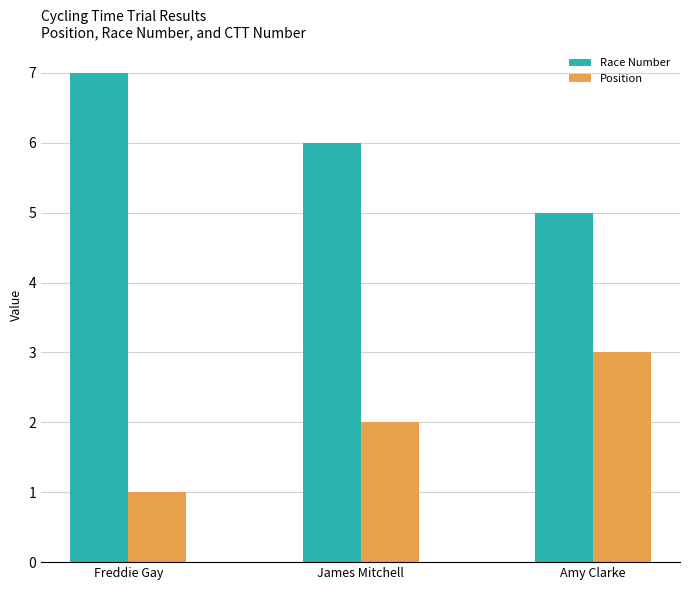

What is the value of the Race Number bar at the 1st from the left?

7